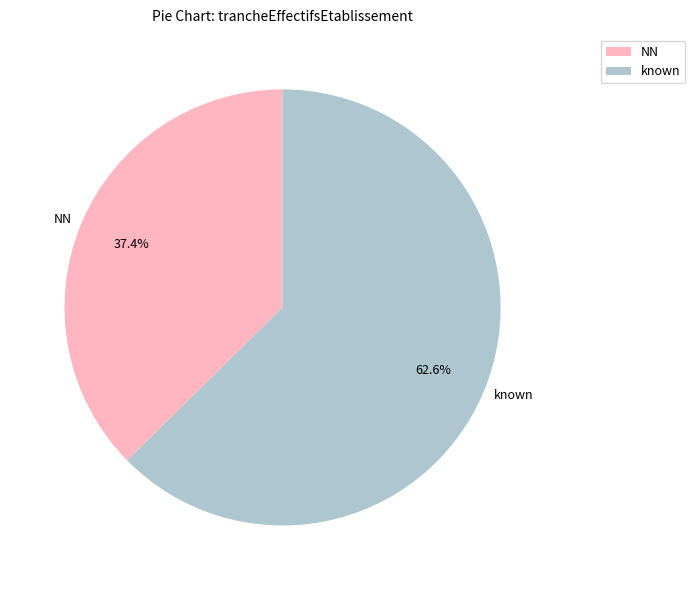

How many segments does this pie chart have?

2